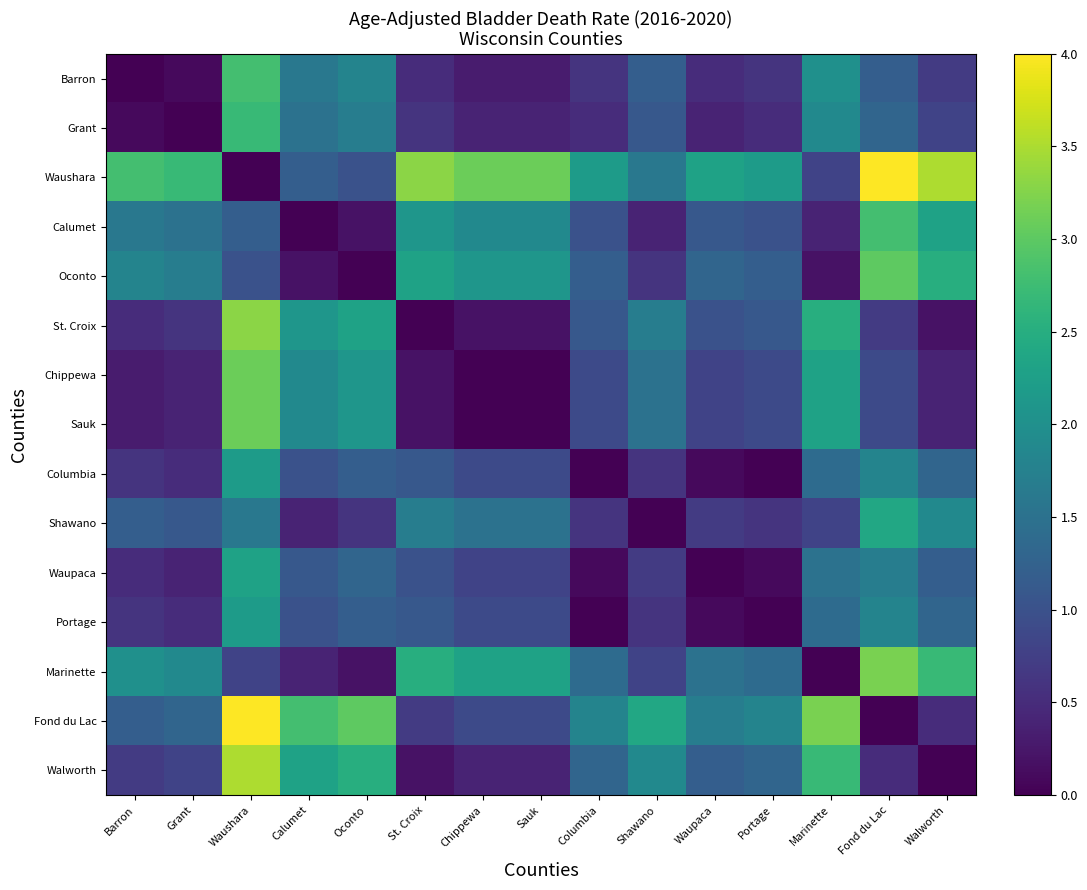

Which has a higher value, Walworth or Fond du Lac?

Fond du Lac